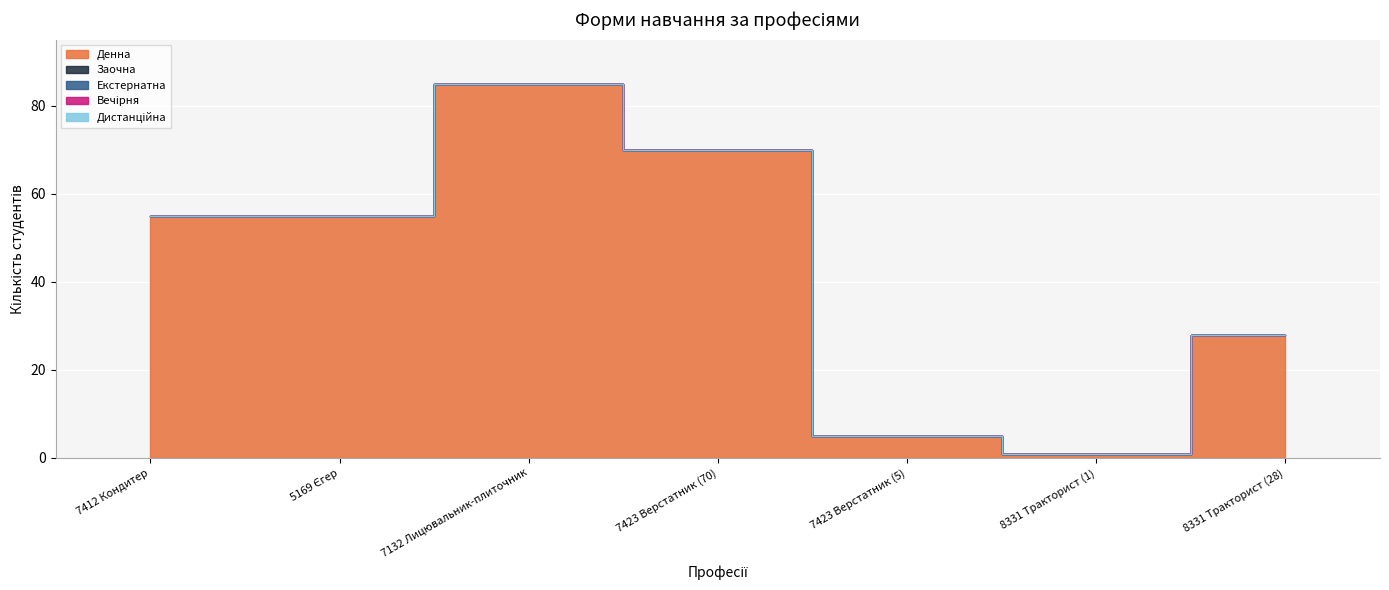

At which category does Денна reach its first local valley?

8331 Тракторист (1)